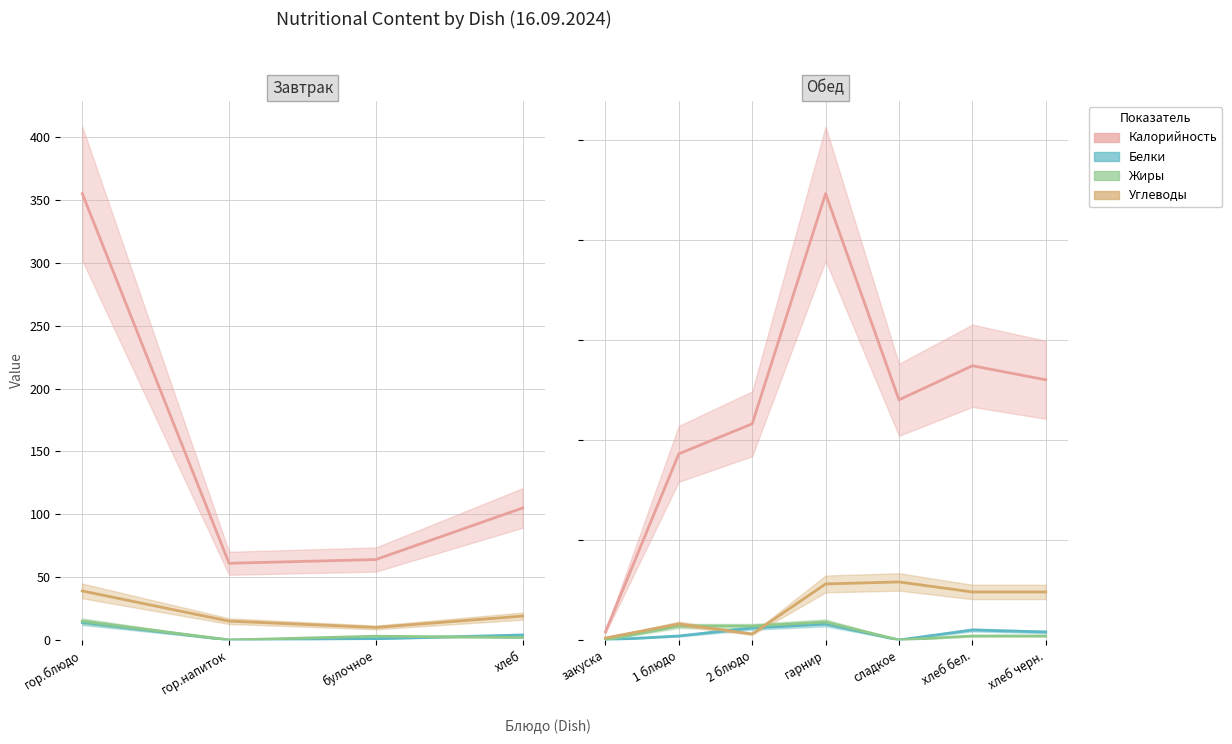

True or false: Углеводы has a value of 3 at 2 блюдо.

True